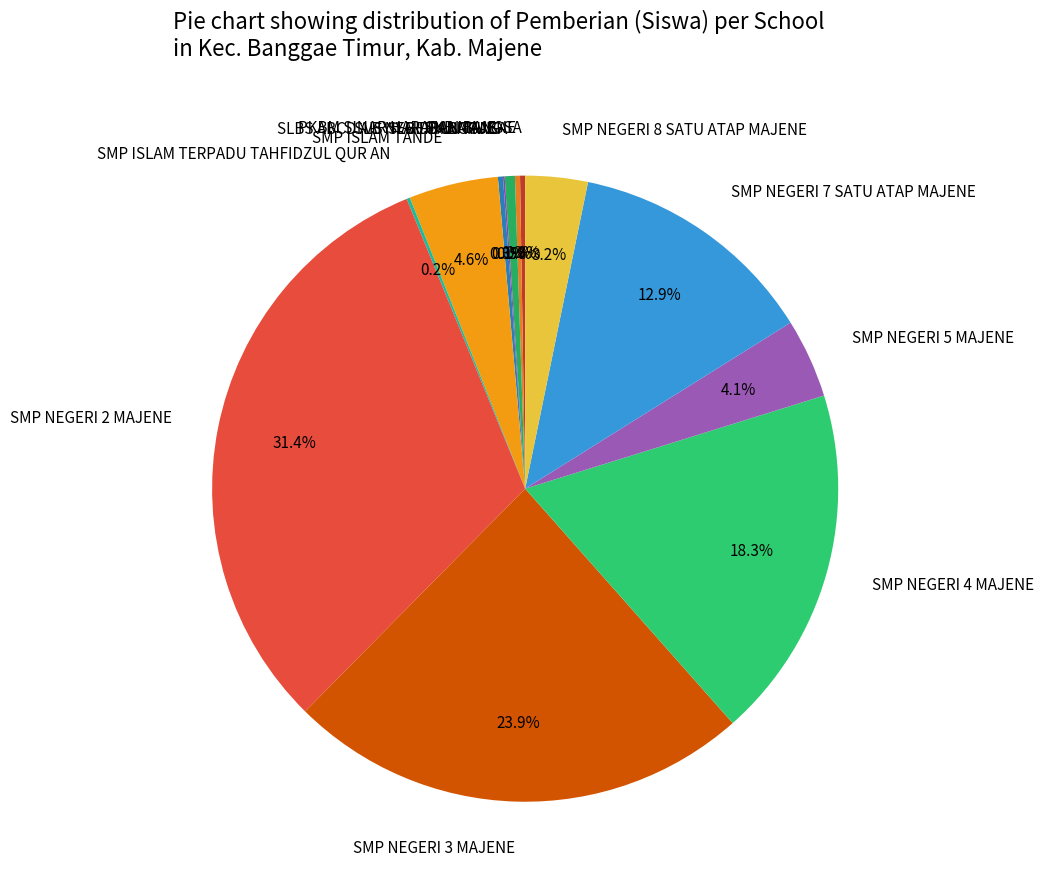

Which slice is the largest?

SMP NEGERI 2 MAJENE